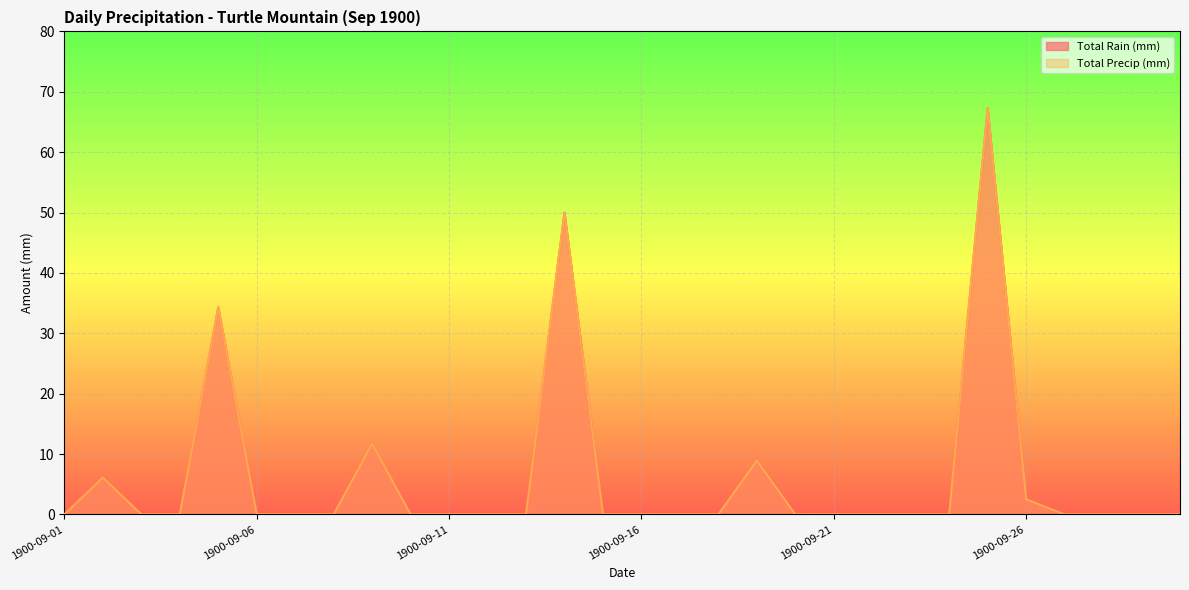

The Total Rain (mm) series shows 104.4 at 1900-09-25. True or false?

False